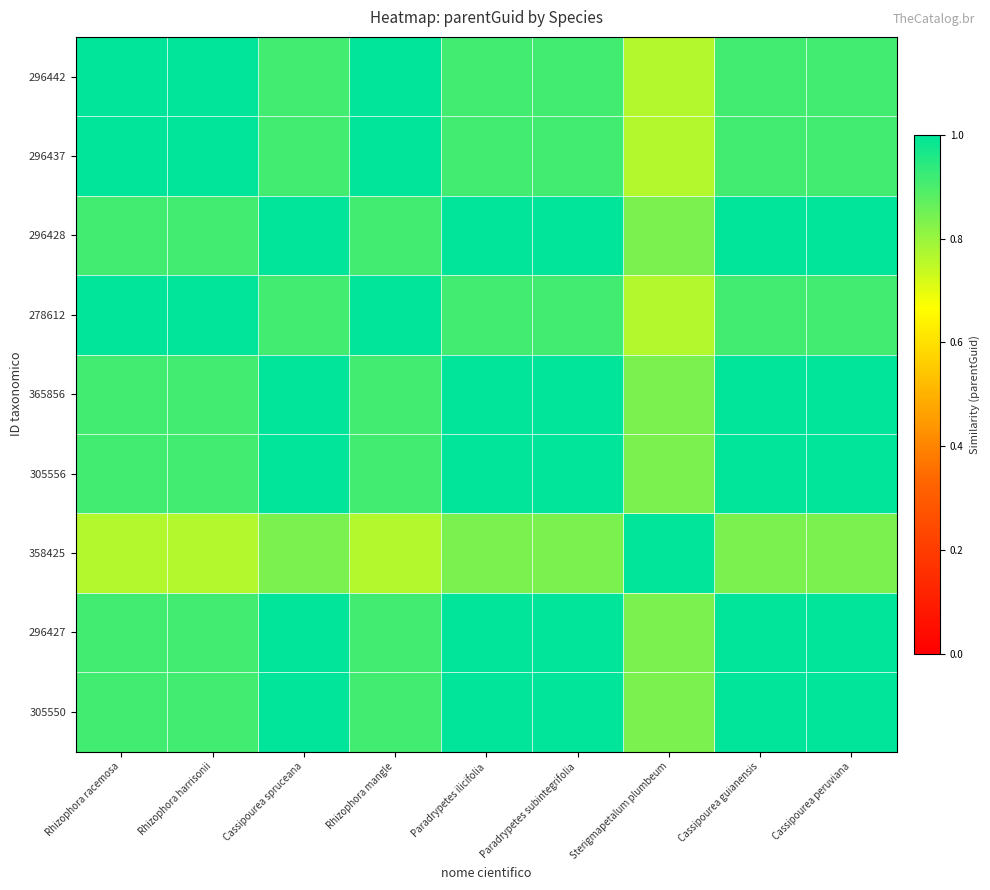

How many data points does each series have?

9